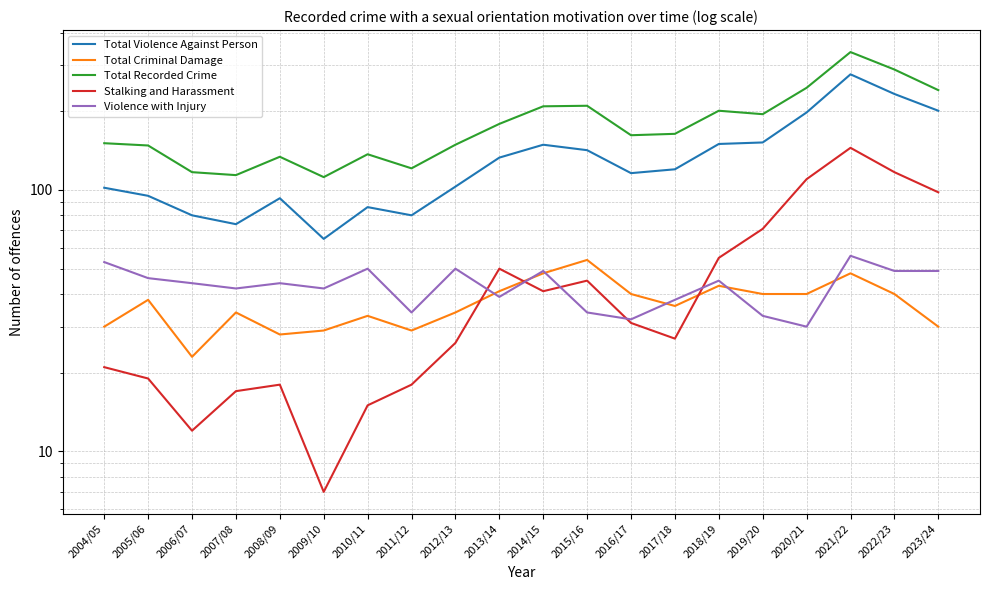

What are all the series names shown in the legend?

Total Violence Against Person, Total Criminal Damage, Total Recorded Crime, Stalking and Harassment, Violence with Injury